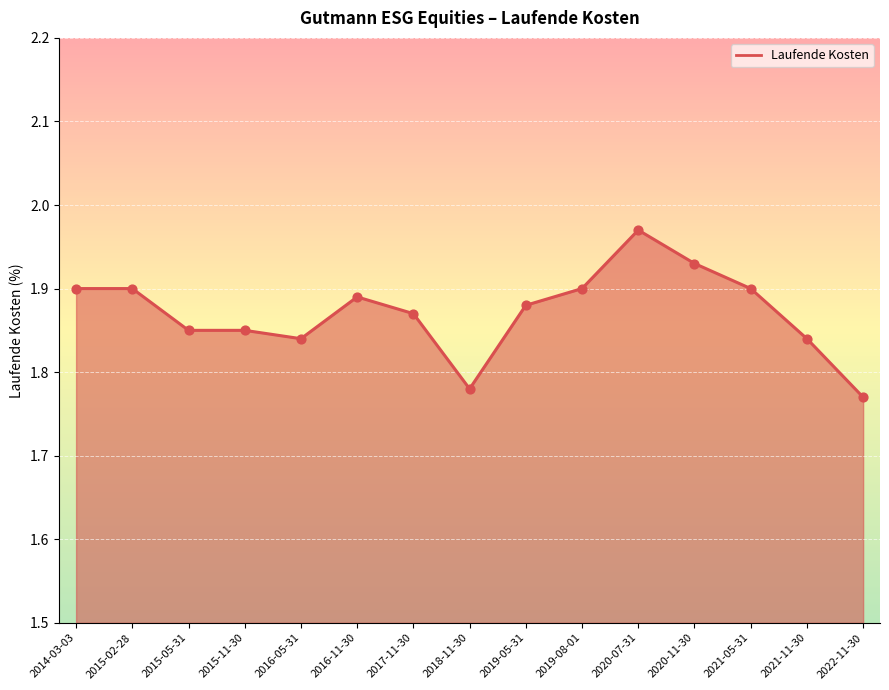

What is the change in value from 2018-11-30 to 2021-11-30?

+0.1